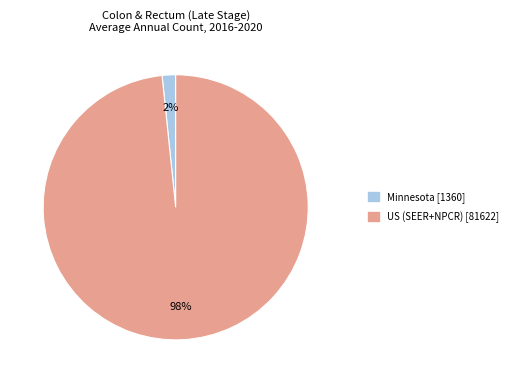

Count the number of slices in the pie.

2